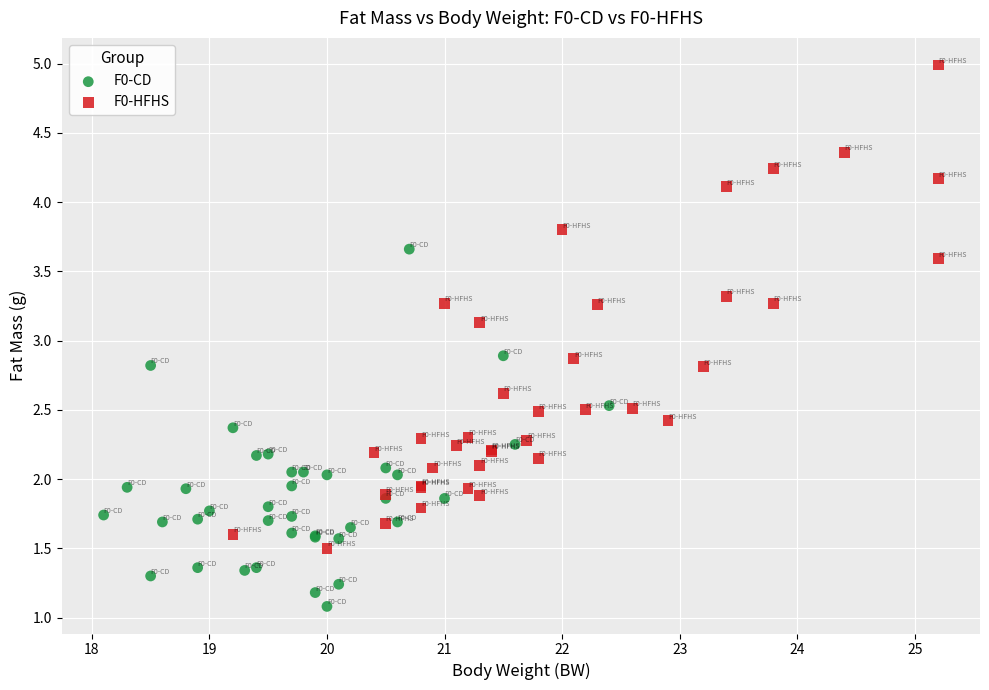

Which series contains the lowest Y value?

F0-CD